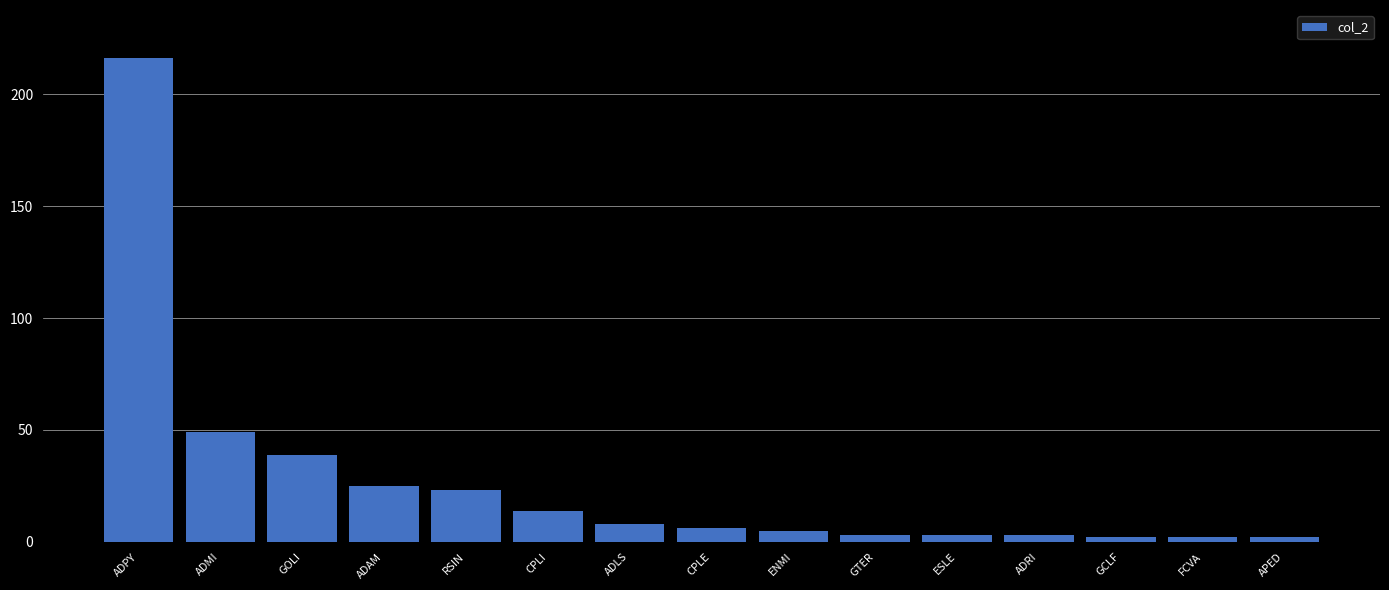

What is the greatest value displayed?

216